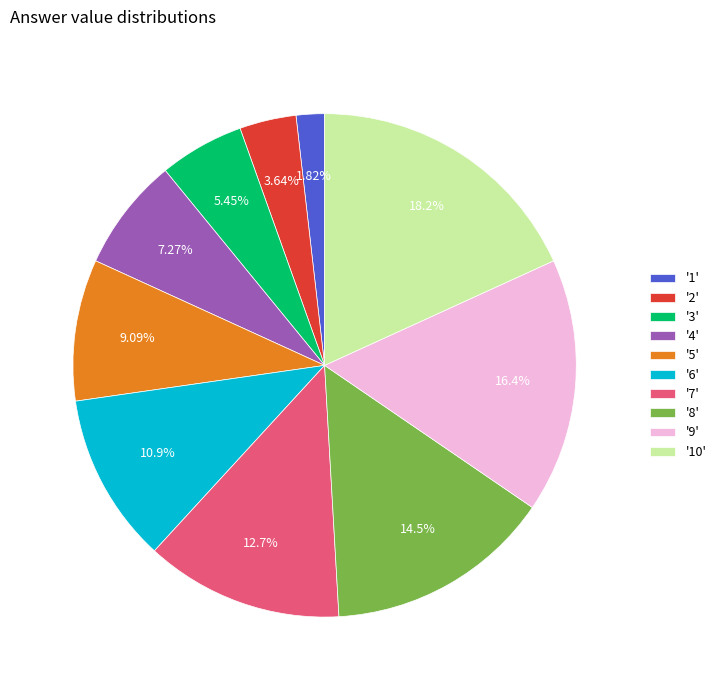

Rank the categories by value from highest to lowest.

'10', '9', '8', '7', '6', '5', '4', '3', '2', '1'